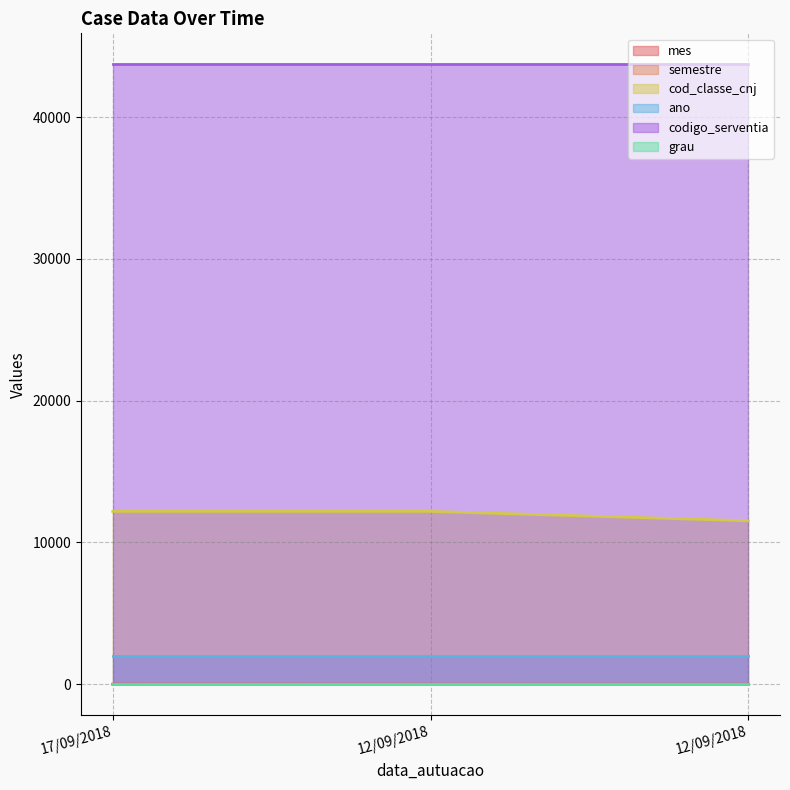

The semestre series shows 2 at 12/09/2018. True or false?

True